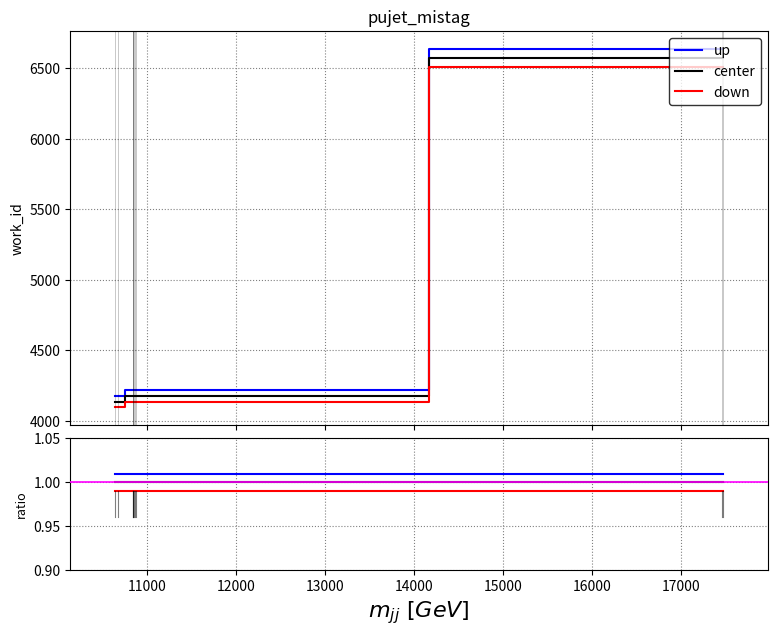

True or false: center and up intersect in this chart.

False